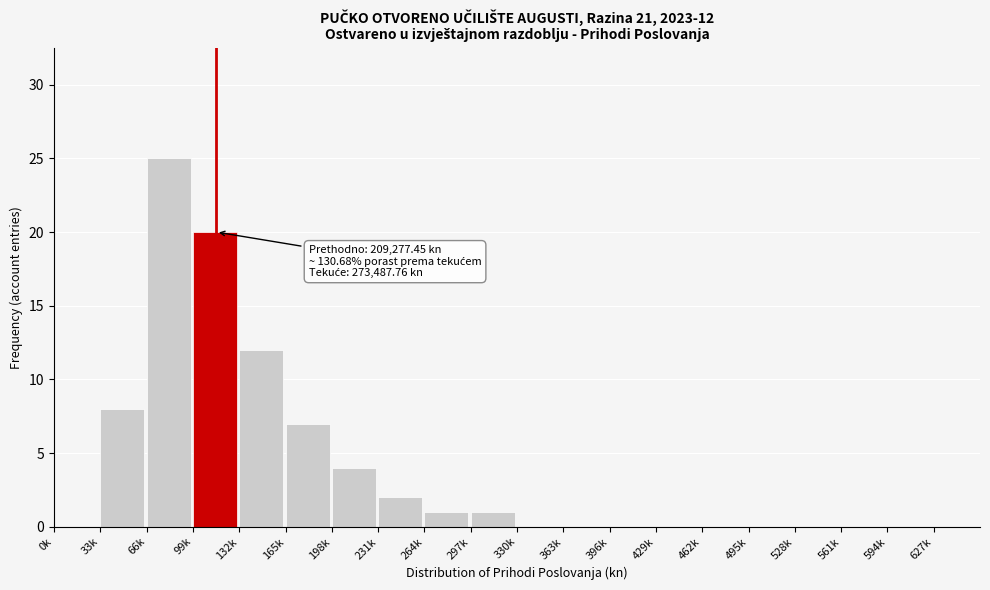

Reading left to right, list all the values displayed in this chart.

0k=0	33k=8	66k=25	99k=20	132k=12	165k=7	198k=4	231k=2	264k=1	297k=1	330k=0	363k=0	396k=0	429k=0	462k=0	495k=0	528k=0	561k=0	594k=0	627k=0